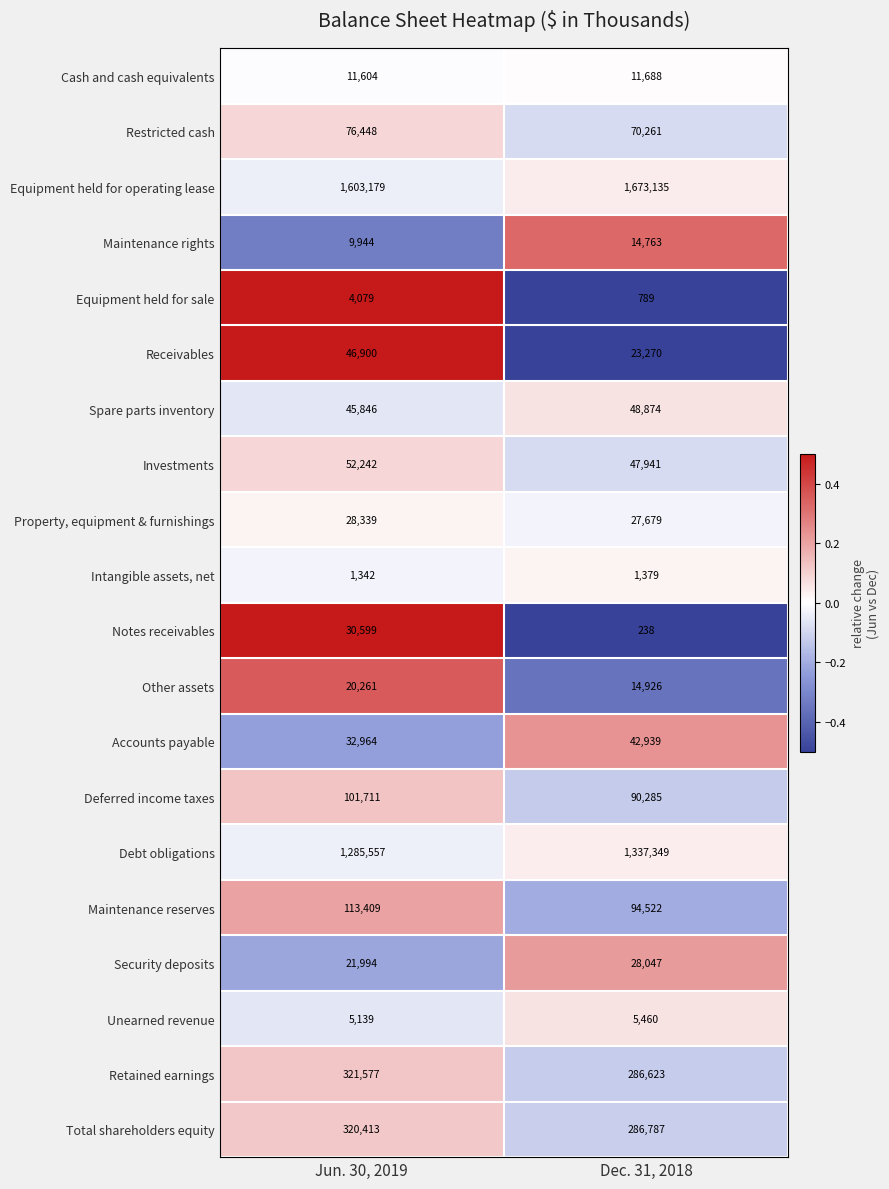

Which series has the largest range (max minus min)?

Equipment held for operating lease